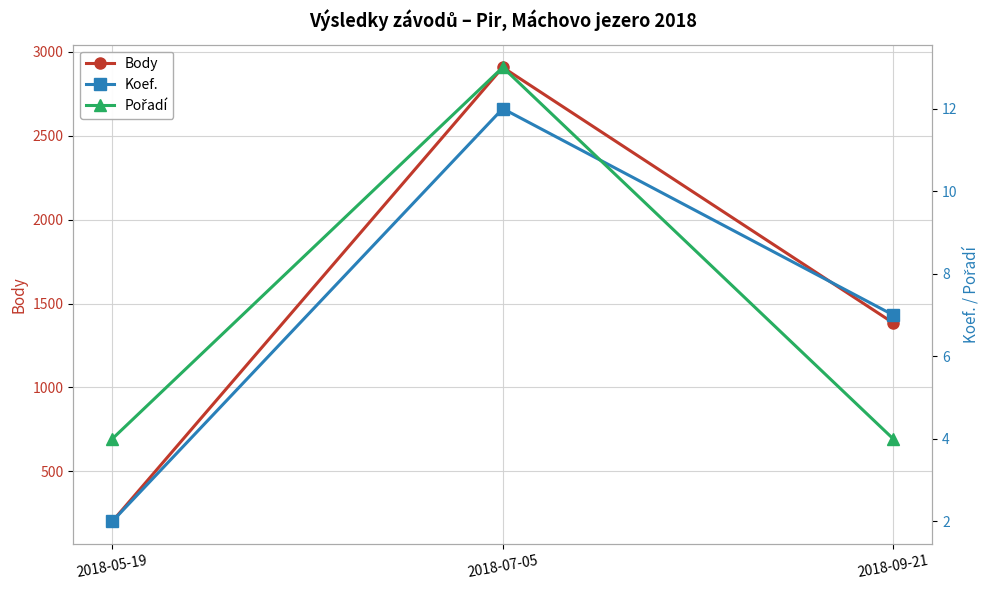

Reading left to right, list all the values displayed in this chart.

Body: 202	2908	1385
Koef.: 2	12	7
Pořadí: 4	13	4